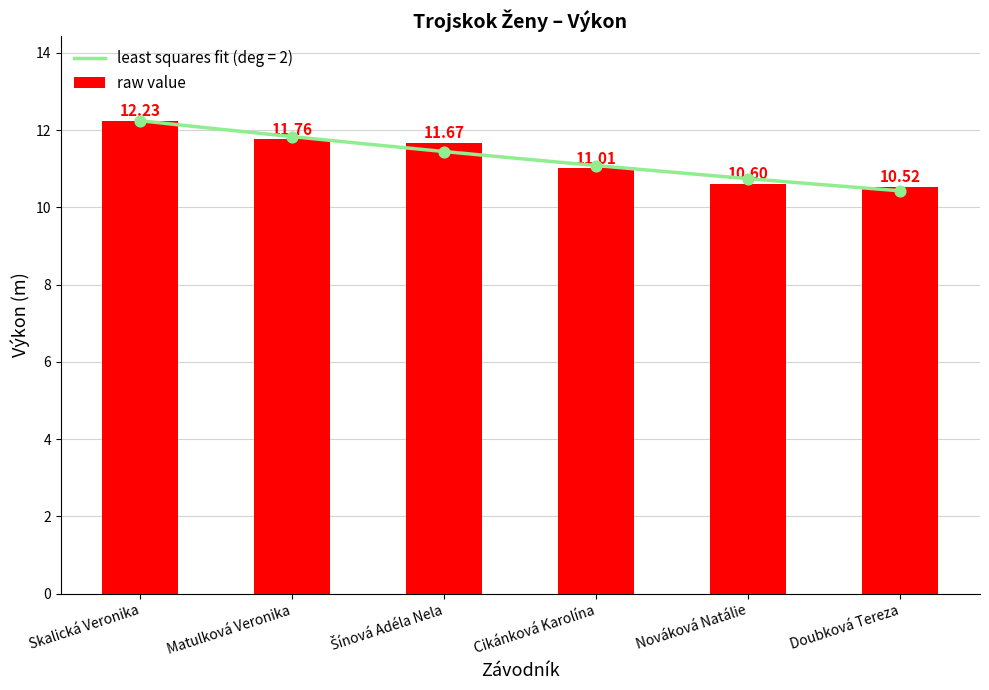

What is the change in value from Šínová Adéla Nela to Doubková Tereza?

-1.2